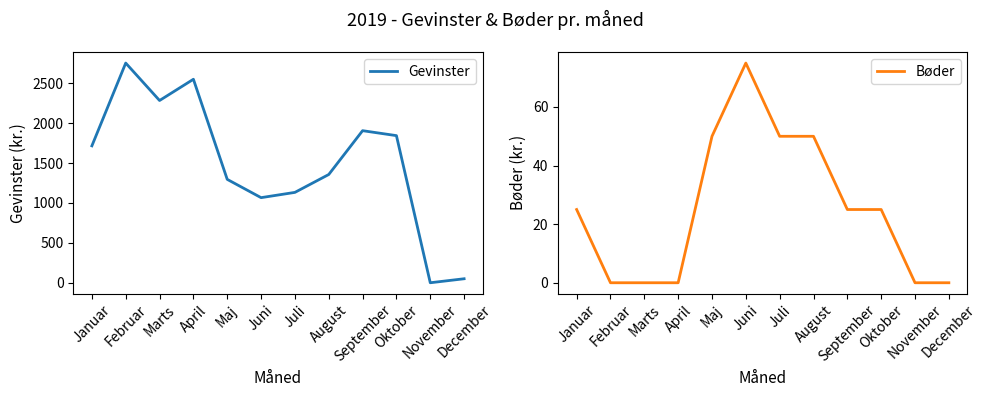

List the series in order of their peak value, lowest first.

Bøder, Gevinster